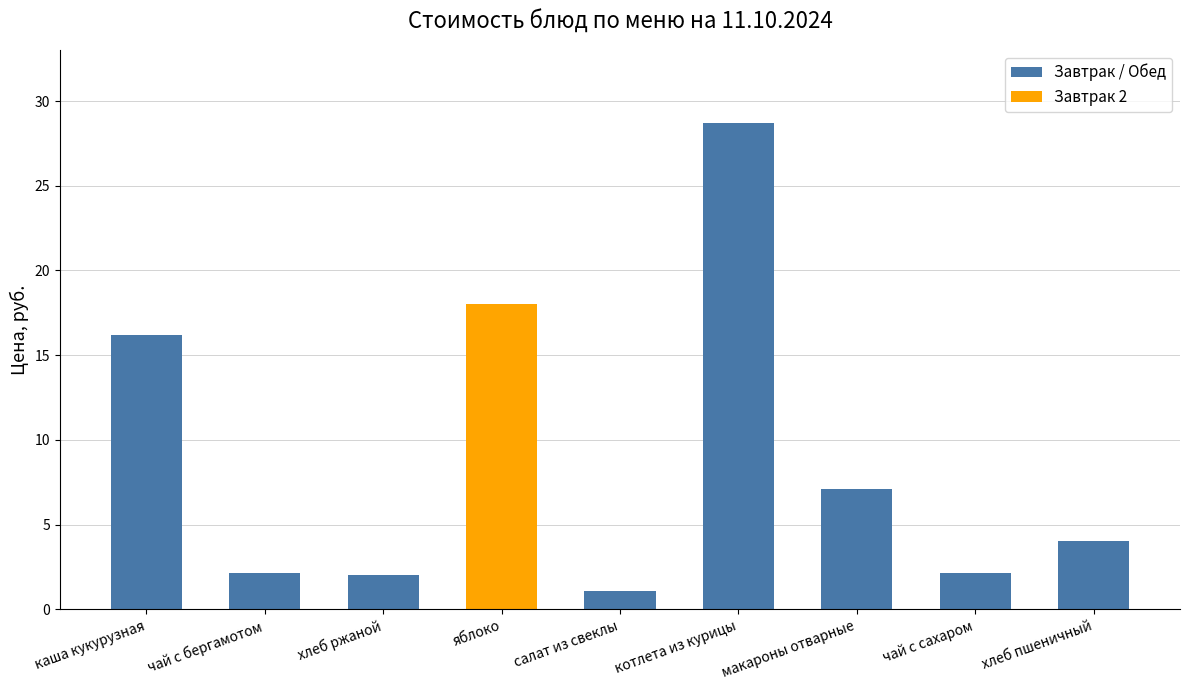

What is the change in value from чай с бергамотом to хлеб ржаной?

-0.1